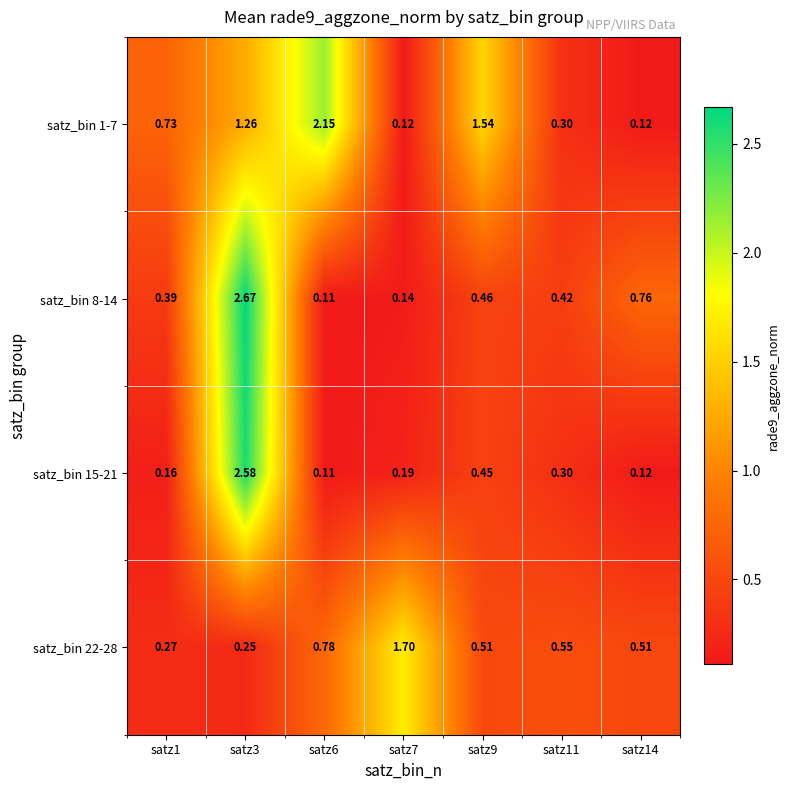

Count the number of categories in the chart.

7